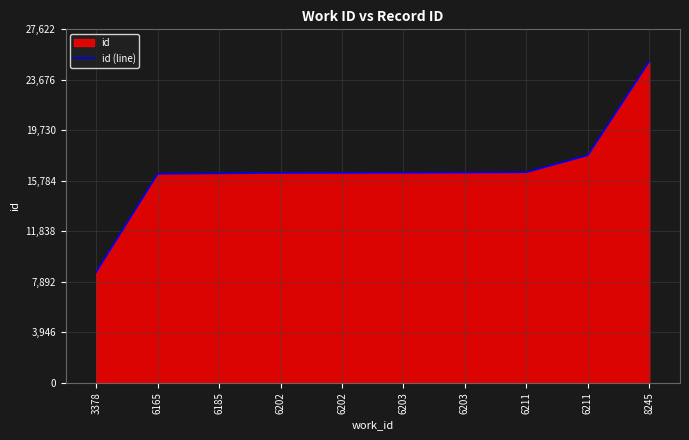

What is the sum of all values?

166342